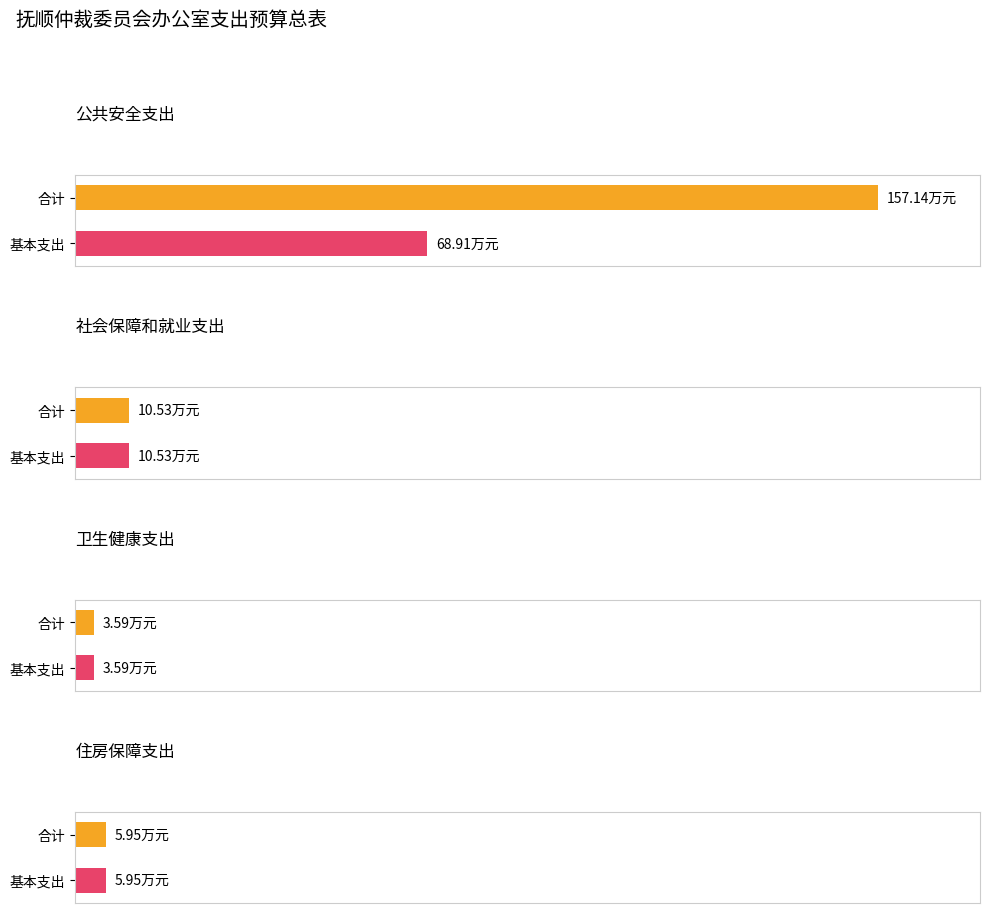

How many bars are there in total?

8